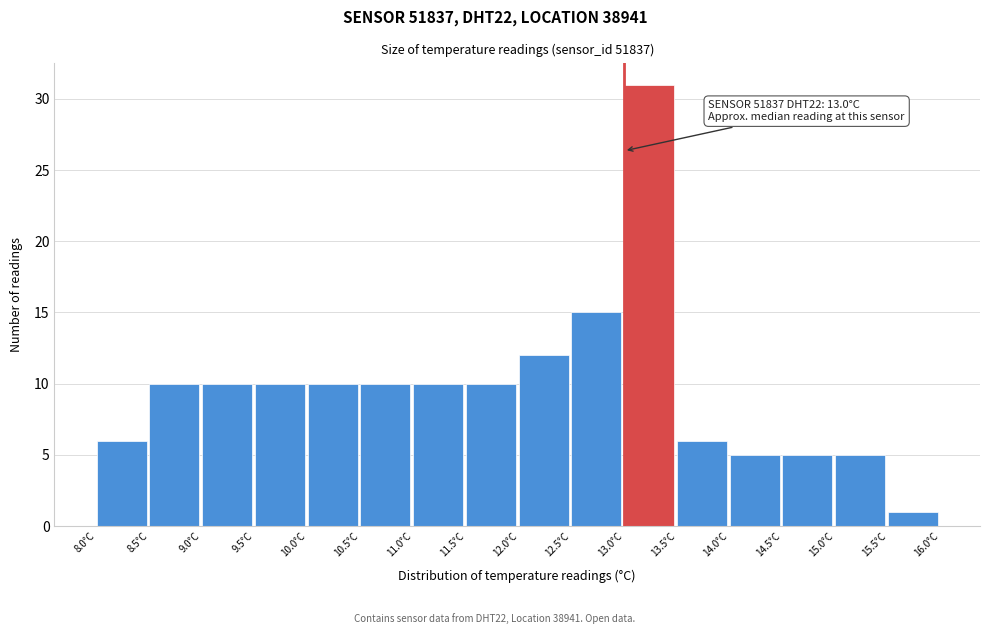

Which range on the x-axis has the tallest bar?

13.0 to 13.5